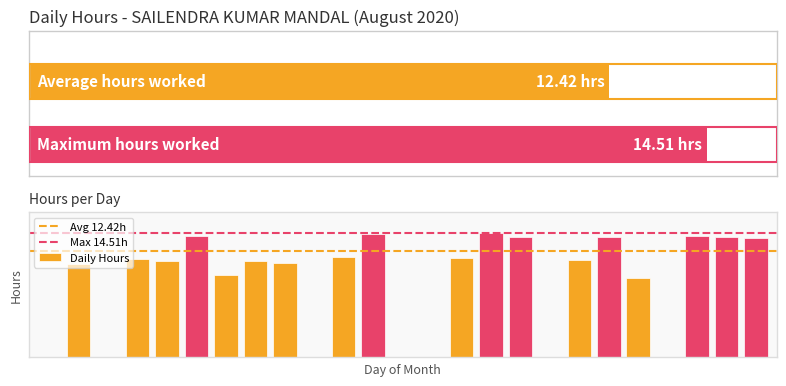

Rank the categories by value from highest to lowest.

16, 12, 6, 23, 17, 20, 24, 25, 11, 15, 4, 19, 5, 8, 9, 2, 7, 21, 1, 3, 10, 13, 14, 18, 22